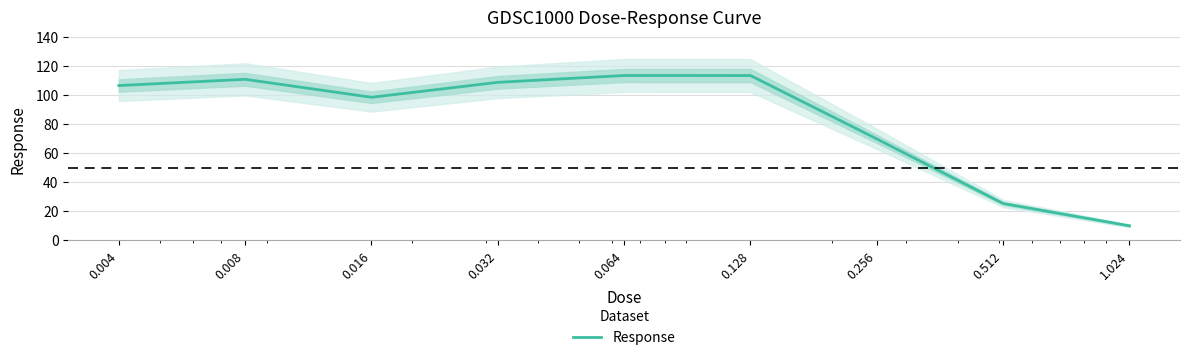

Which category has the highest value across all series?

0.064